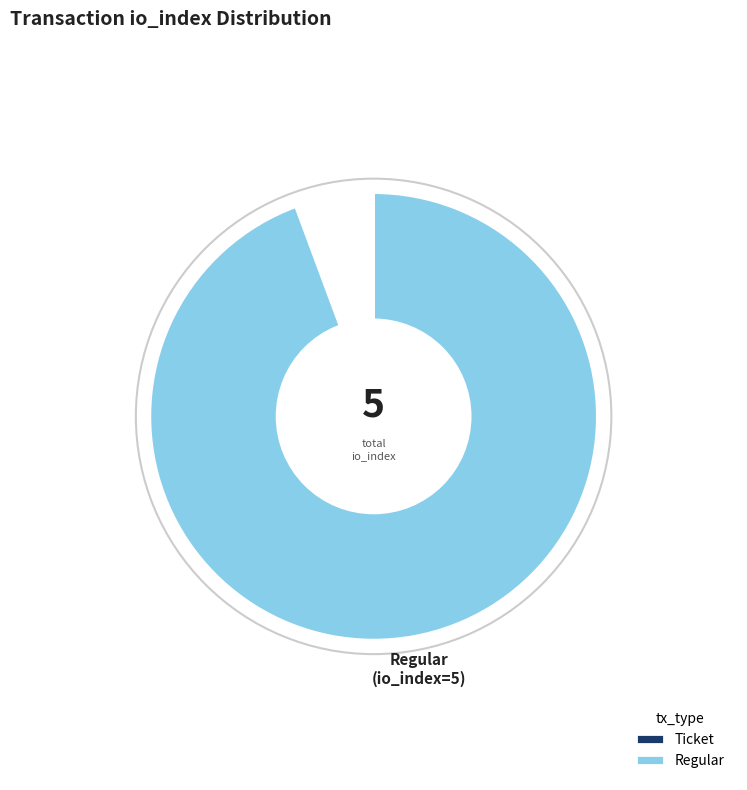

Count the number of slices in the pie.

2